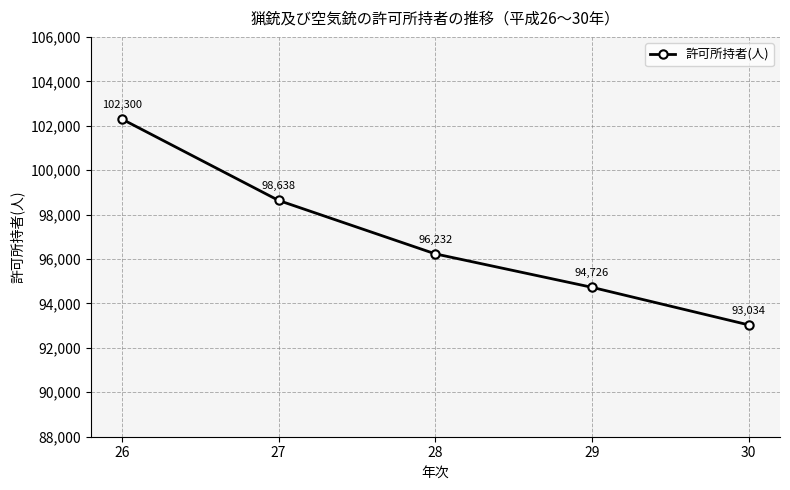

What is the difference between the second highest and second lowest values?

3912